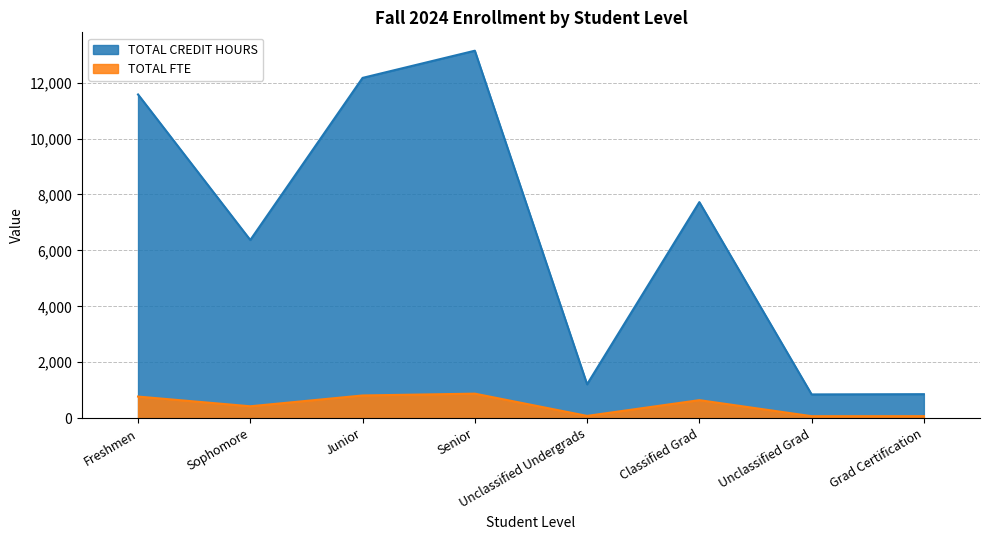

What is the sum of the TOTAL FTE values at Grad Certification and Junior?

882.7